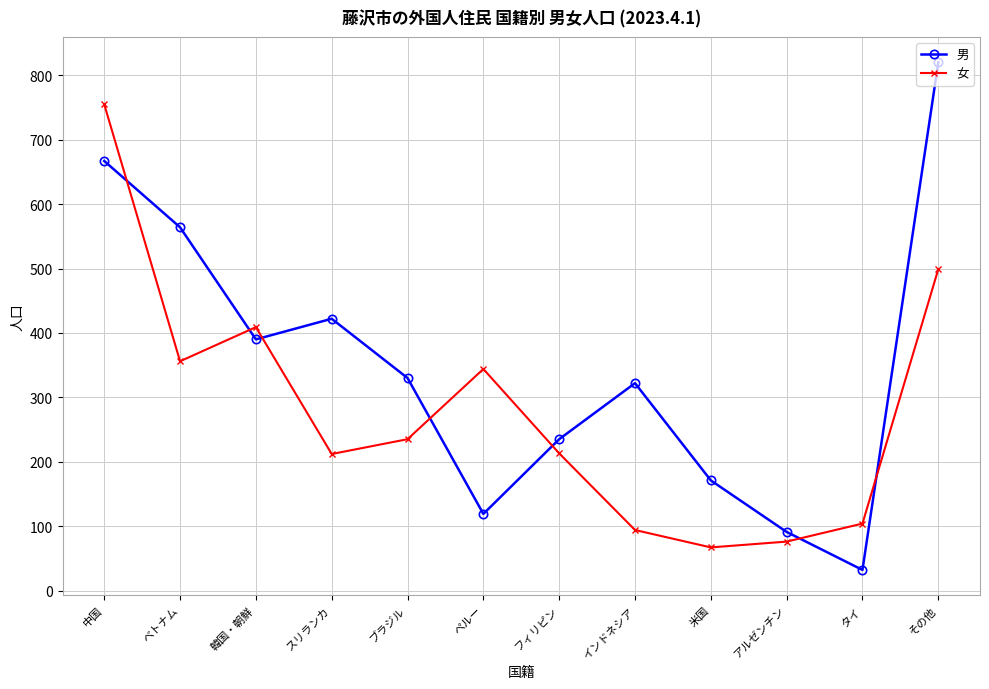

Between which two adjacent categories do 女 and 男 first intersect?

中国 and ベトナム